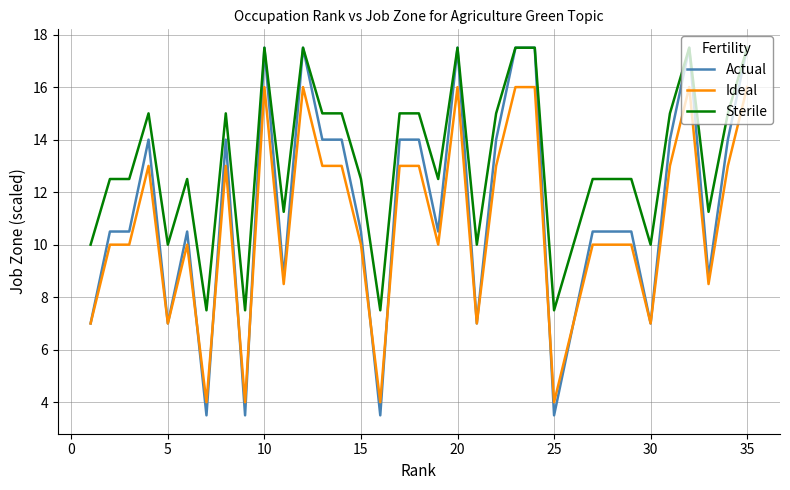

True or false: Ideal and Sterile cross at least once.

False